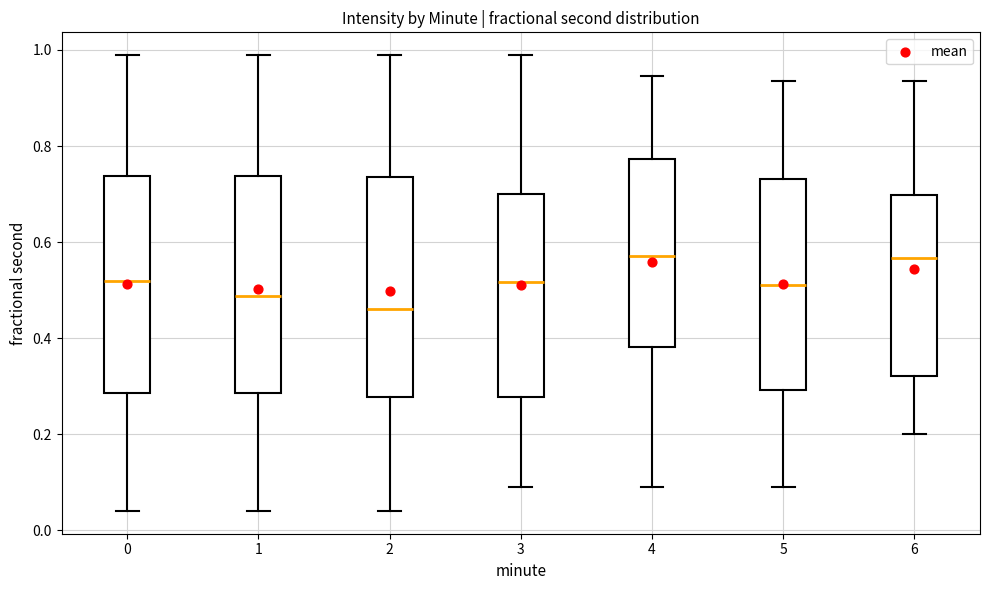

Reading left to right, read every box against the y-axis: the position of its median line, the range the box covers, and the ends of its whiskers. The values are not printed on the chart, so give them approximately, as read against the axis.

0: median 0.52, box 0.28 to 0.74, whiskers 0.04 to 0.98
1: median 0.48, box 0.28 to 0.74, whiskers 0.04 to 0.98
2: median 0.46, box 0.28 to 0.74, whiskers 0.04 to 0.98
3: median 0.52, box 0.28 to 0.70, whiskers 0.10 to 0.98
4: median 0.58, box 0.38 to 0.78, whiskers 0.08 to 0.94
5: median 0.52, box 0.30 to 0.74, whiskers 0.08 to 0.94
6: median 0.56, box 0.32 to 0.70, whiskers 0.20 to 0.94